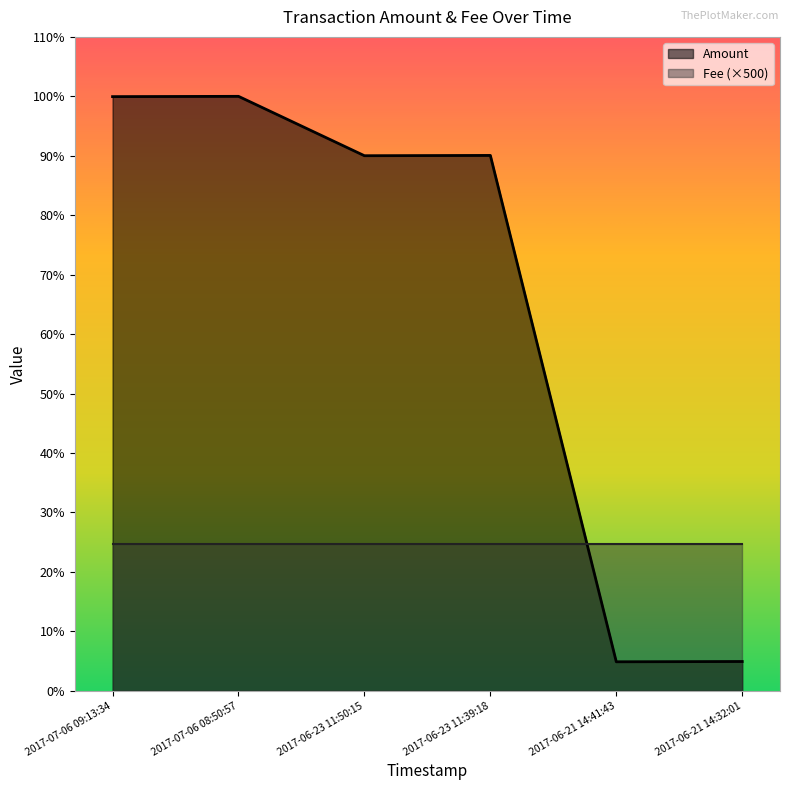

Rank the categories by value from lowest to highest.

2017-06-21 14:41:43, 2017-06-21 14:32:01, 2017-06-23 11:50:15, 2017-06-23 11:39:18, 2017-07-06 09:13:34, 2017-07-06 08:50:57